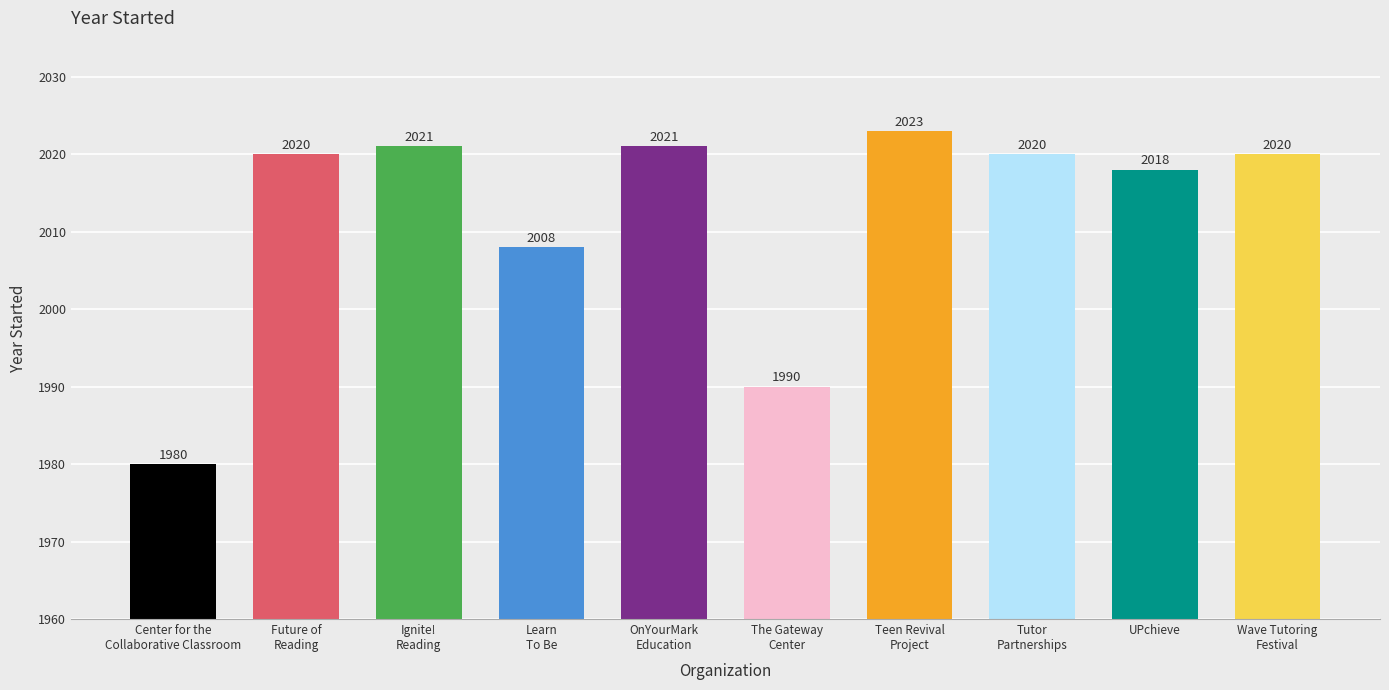

How many data points does each series have?

10